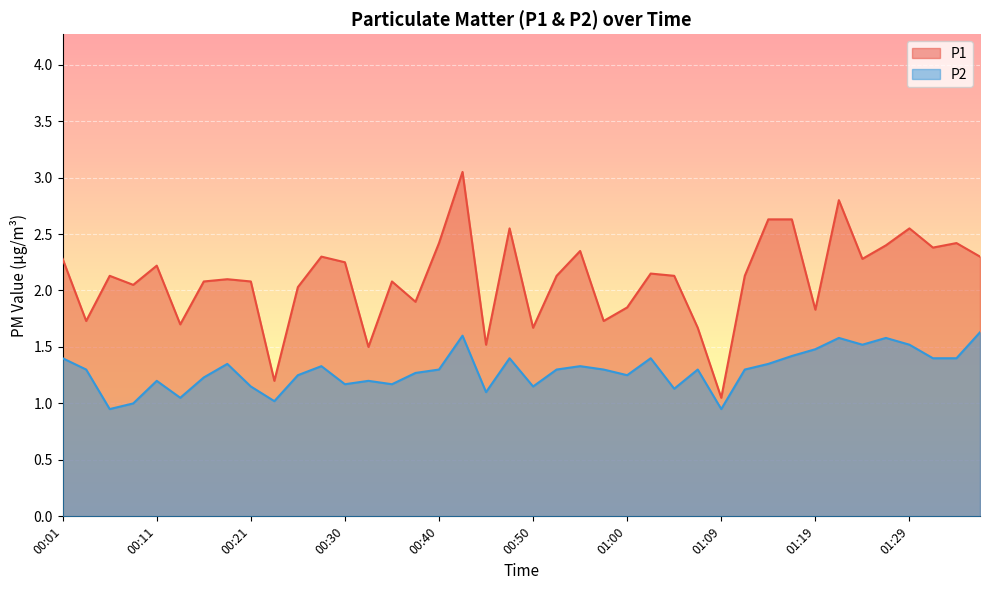

What is the sum of the P2 values at 01:24 and 00:11?

2.7